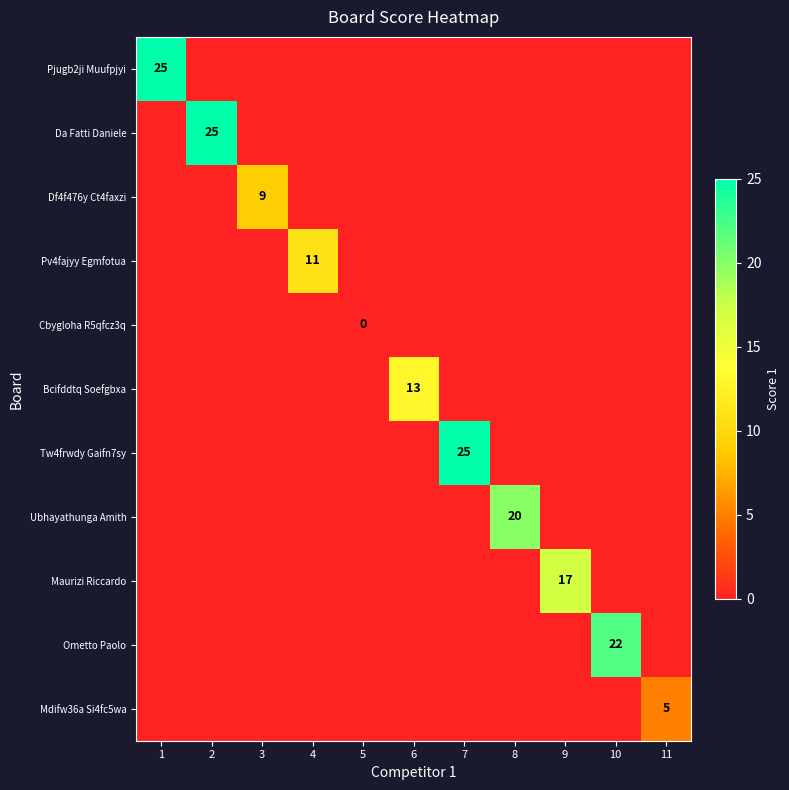

At how many categories does at least one series exceed 22?

3